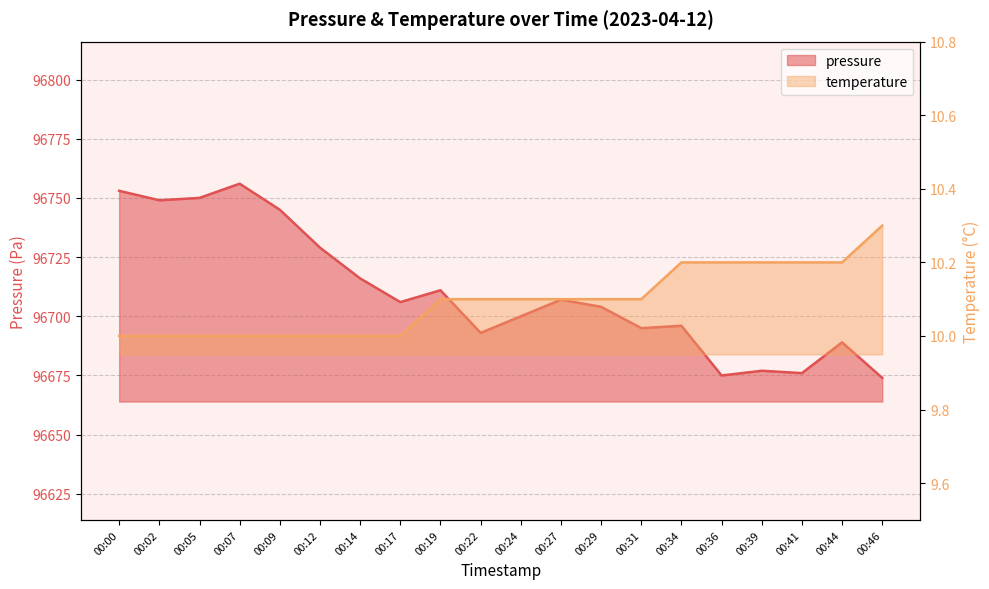

What is the average value of the temperature series?

10.1